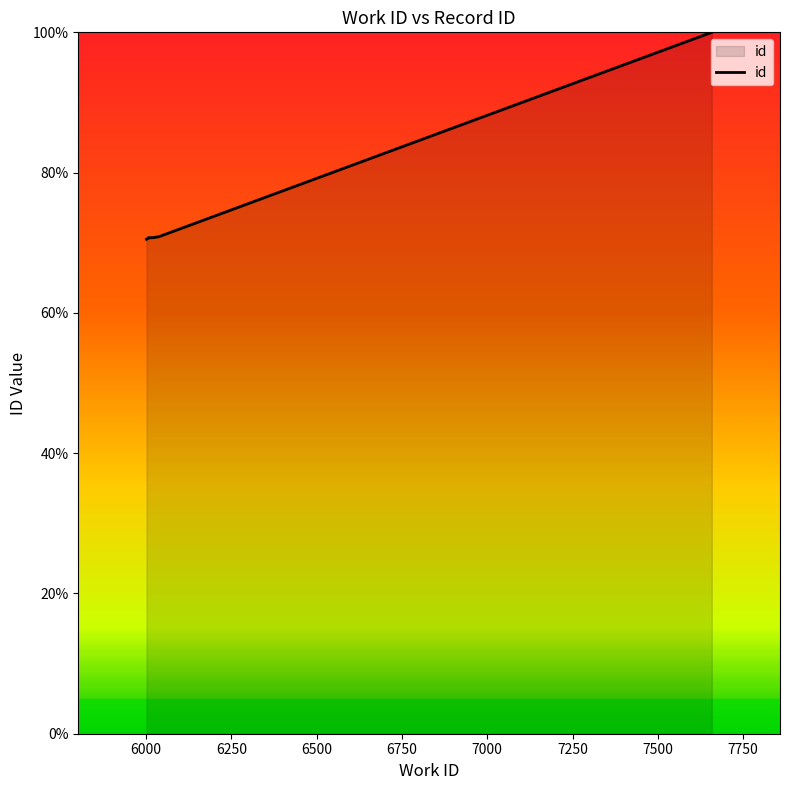

What is the value of the 5th point from the left?

70.7